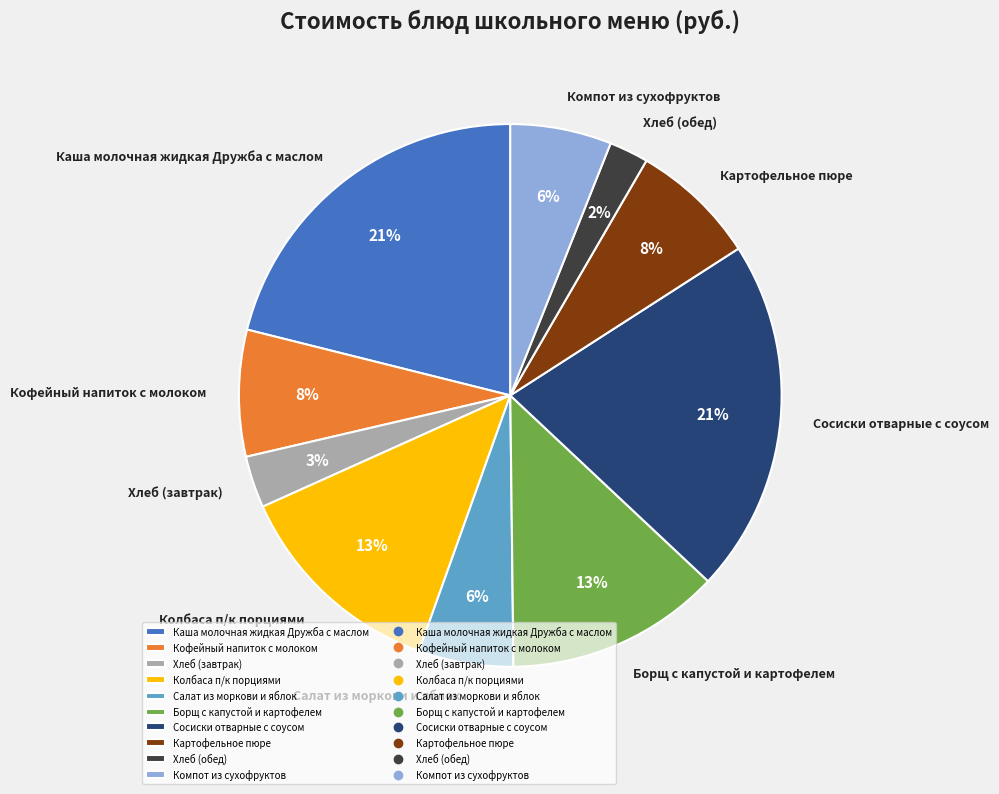

Is the sum of Сосиски отварные с соусом and Колбаса п/к порциями greater than half?

No